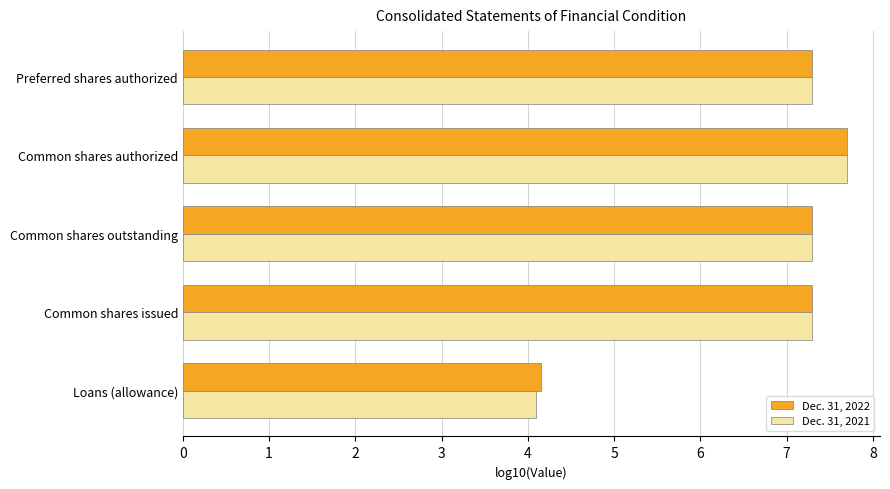

Rank the series by their average value, from lowest to highest.

Dec. 31, 2021, Dec. 31, 2022